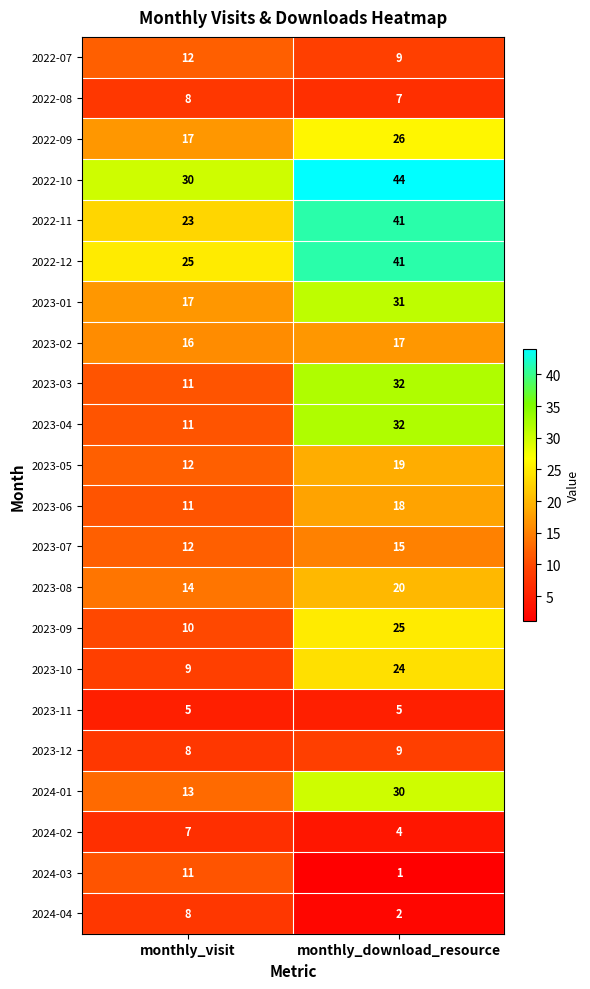

What is the difference between the highest and lowest values at monthly_download_resource?

43